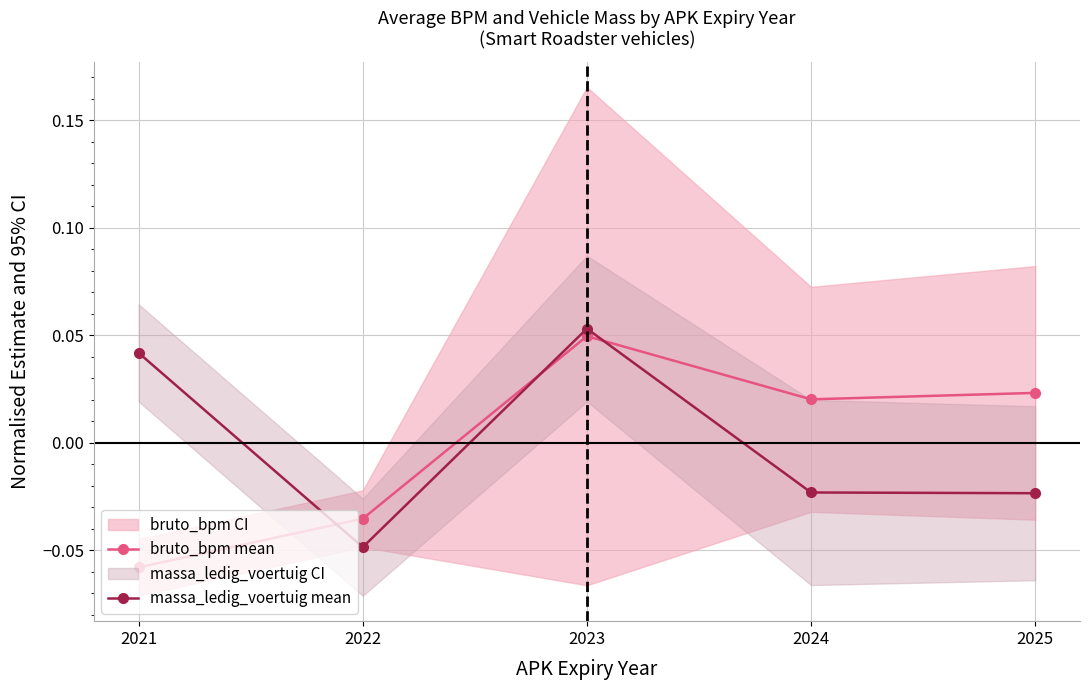

List the series in order of their overall mean, highest first.

massa_ledig_voertuig mean, bruto_bpm mean